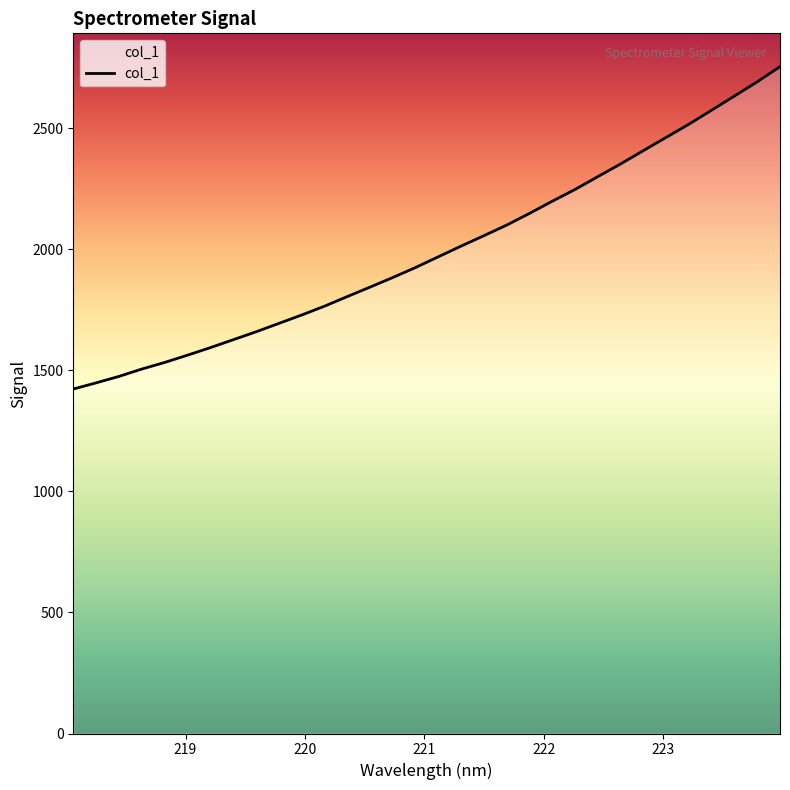

What is the greatest value displayed?

2753.9